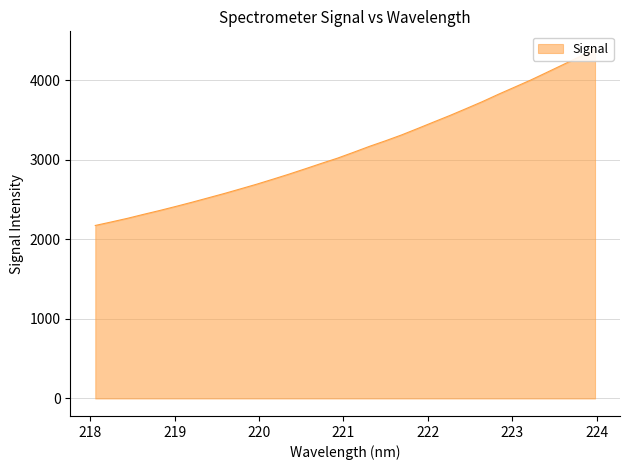

What is the maximum value shown in the chart?

4395.4